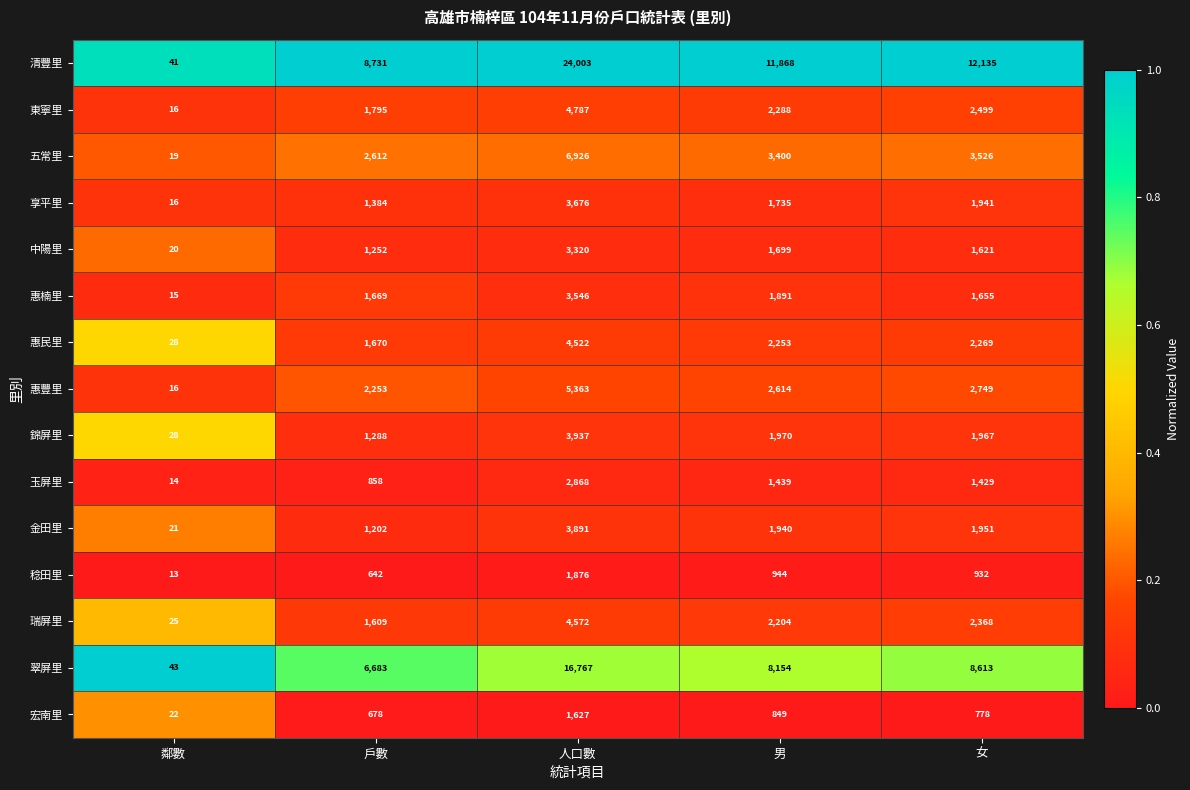

True or false: 錦屏里 has a value of 1315 at 人口數.

False